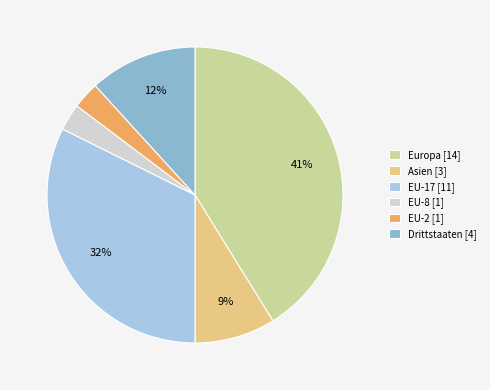

Does any single category account for the majority?

No